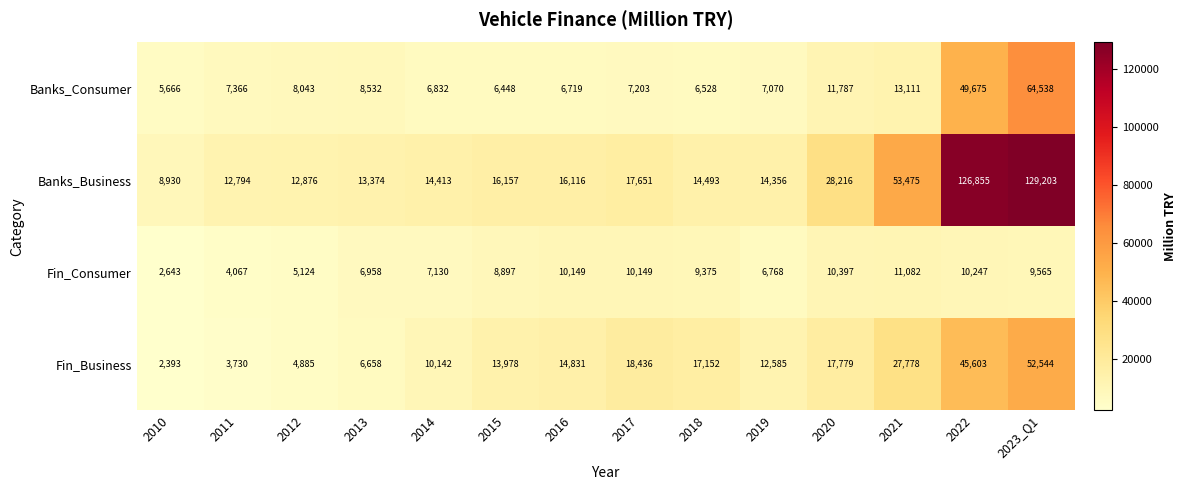

List the series in order of their peak value, highest first.

Banks_Business, Banks_Consumer, Fin_Business, Fin_Consumer